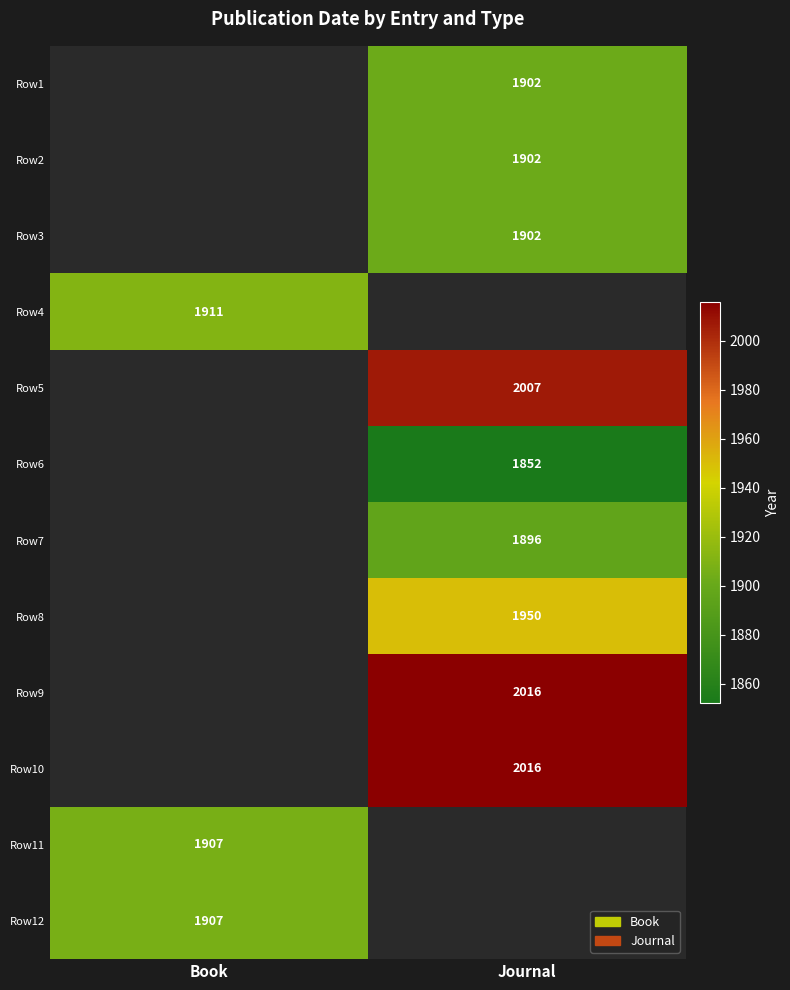

What is the total value across all series at Book?

5725